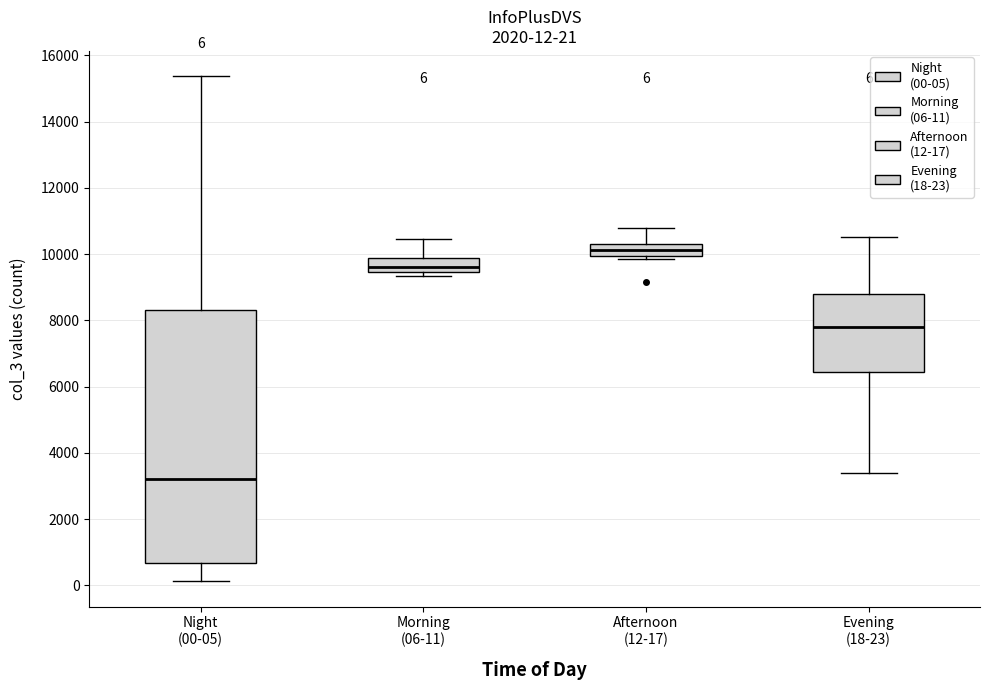

Comparing the boxes themselves (not the whiskers), which one is the tallest?

Night (00-05)